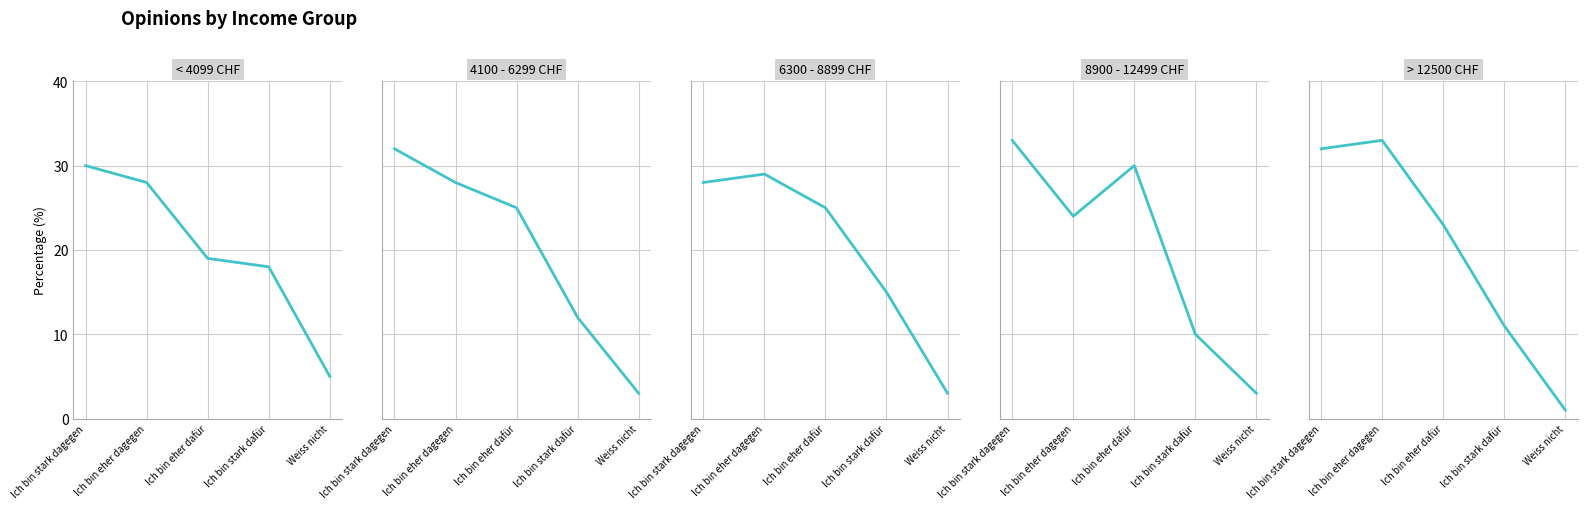

What is the difference between the 4100 - 6299 CHF values at Ich bin stark dagegen and Ich bin stark dafür?

20